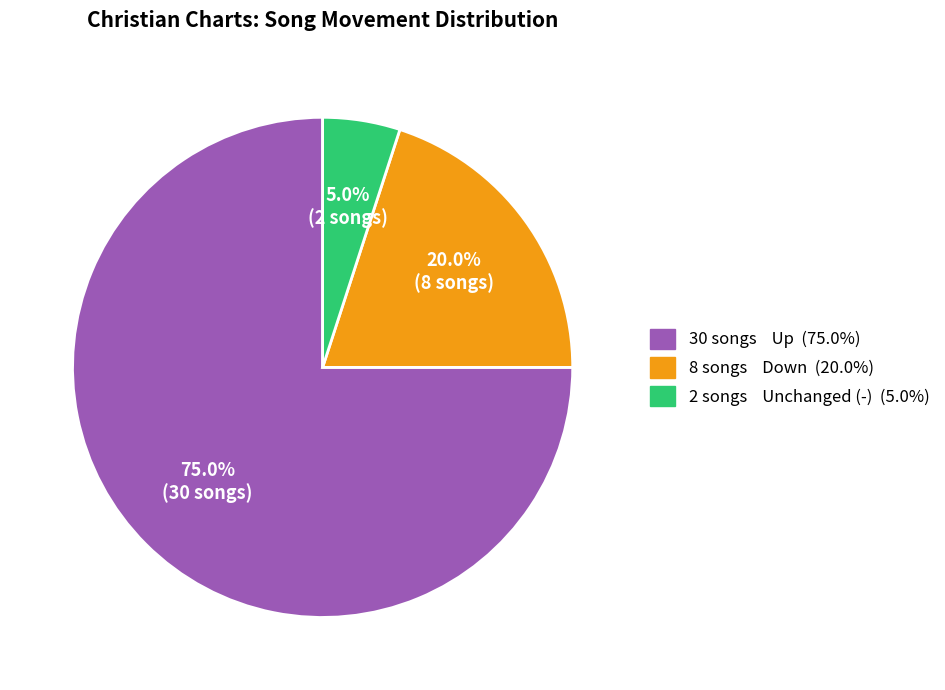

Does any single category account for the majority?

Yes